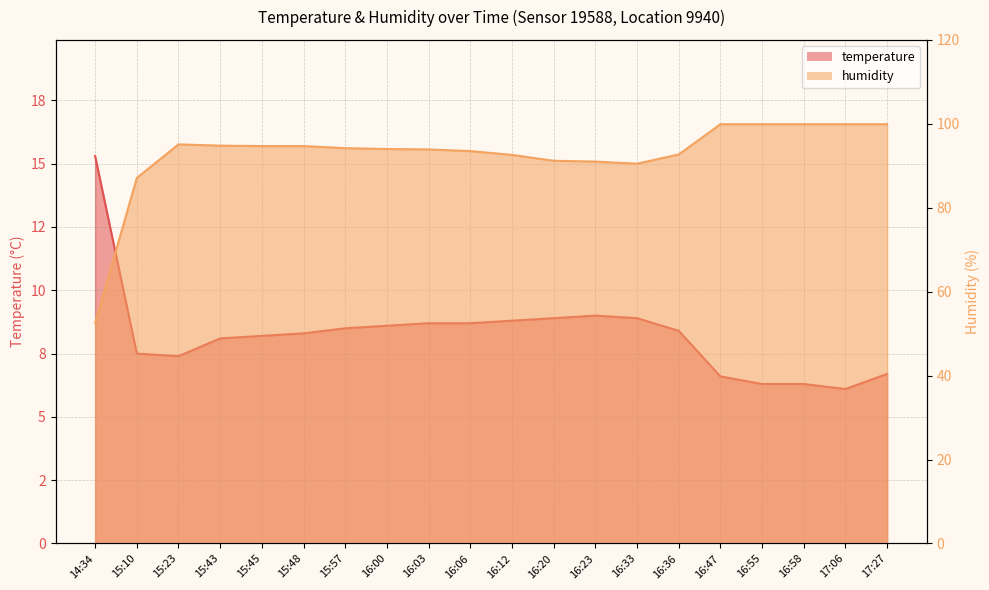

Where does the humidity series first go above 94?

15:23